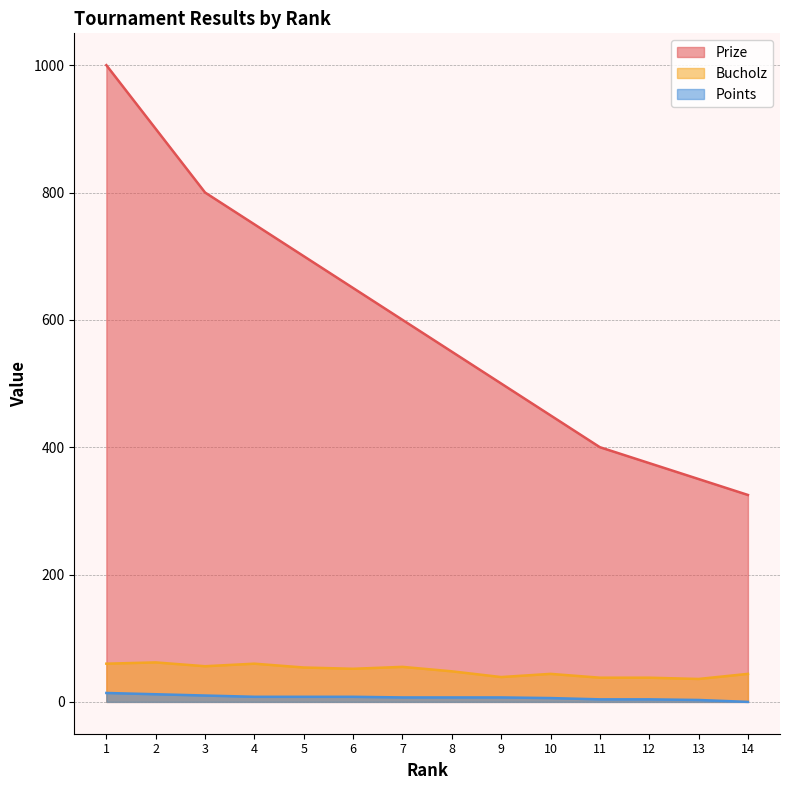

True or false: Prize has a value of 550 at 8.

True